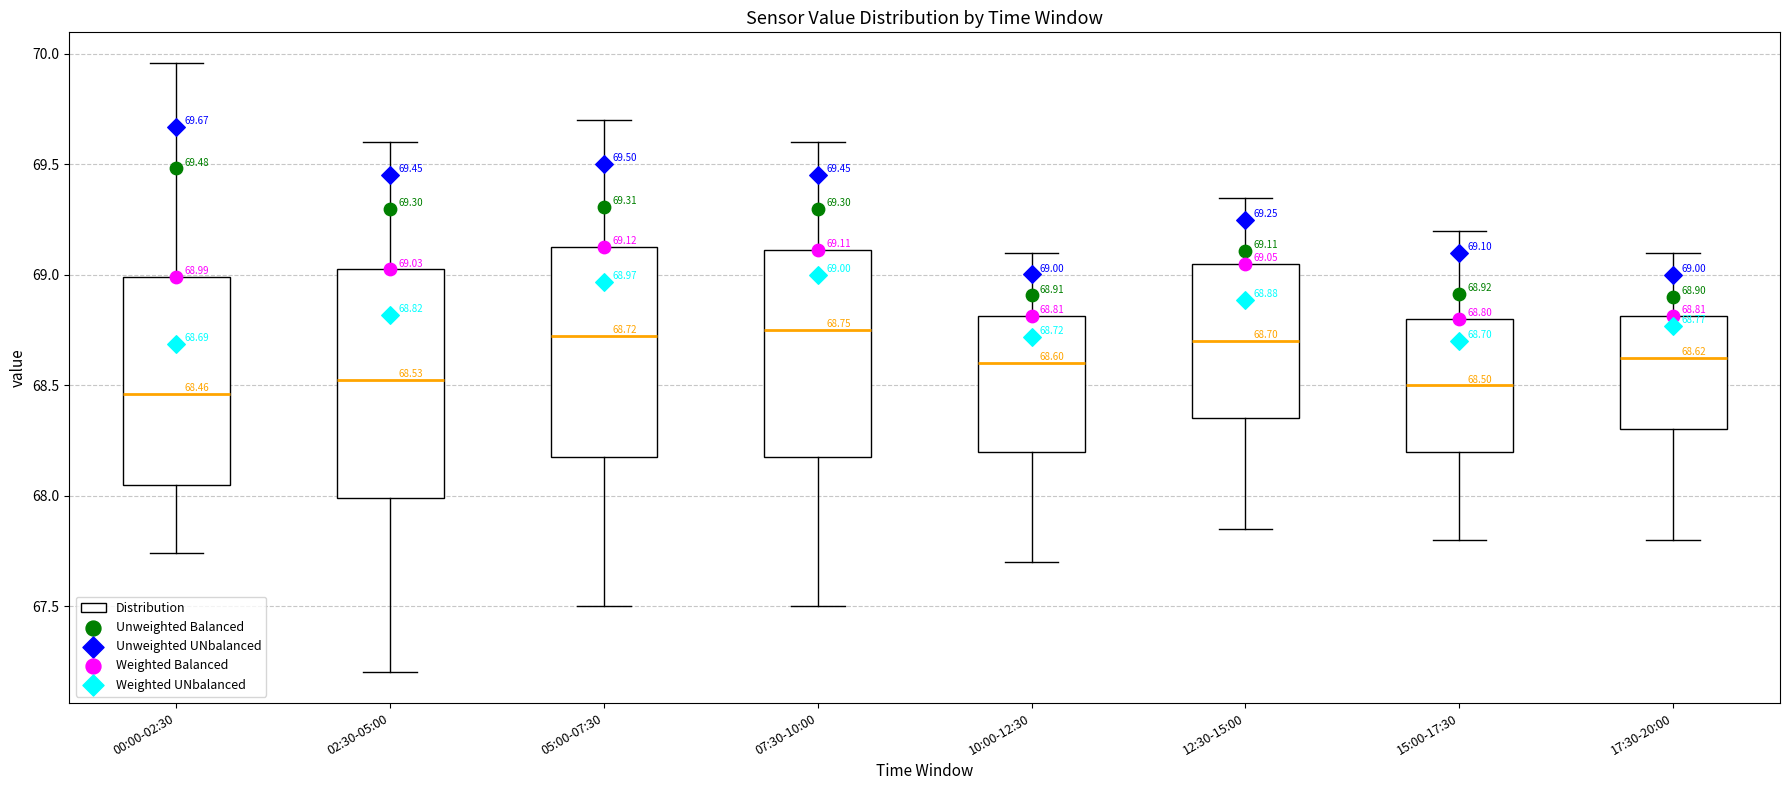

Comparing the boxes themselves (not the whiskers), which one is the tallest?

02:30-05:00